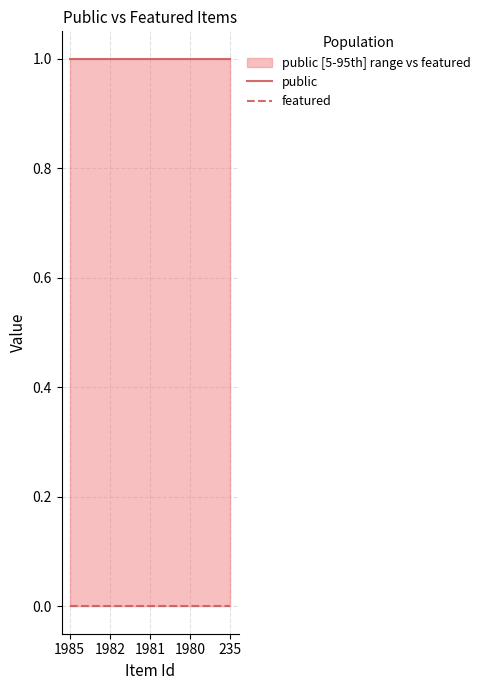

List the labels in order of public value, smallest first.

1985, 1982, 1981, 1980, 235